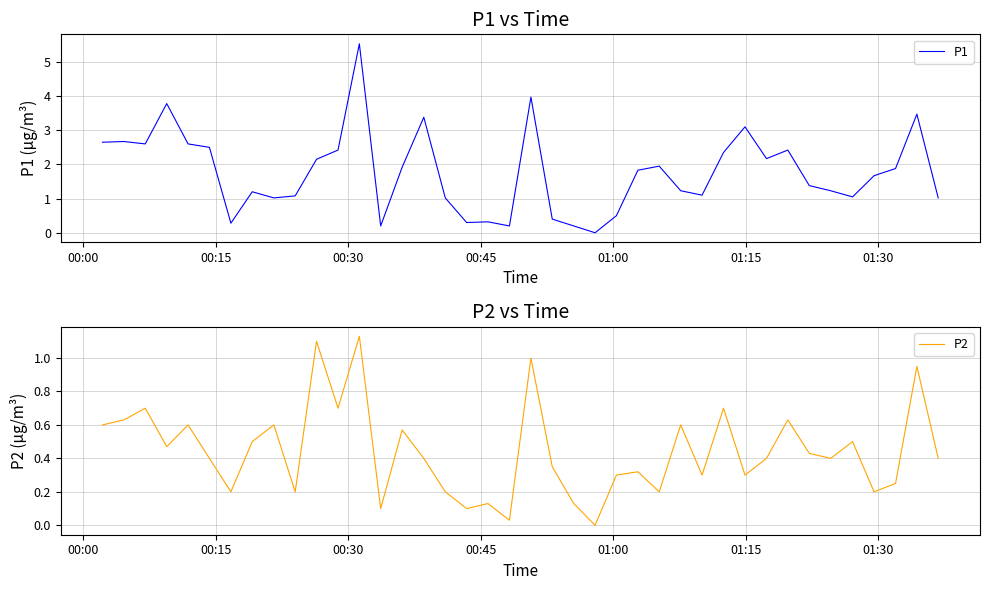

True or false: P2 has more than 2 points higher than both neighbors.

True